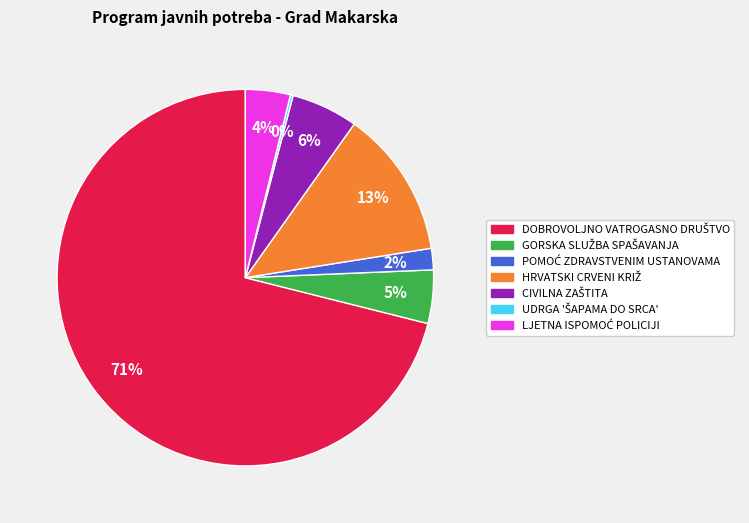

Is there any slice that represents more than half of the pie?

Yes